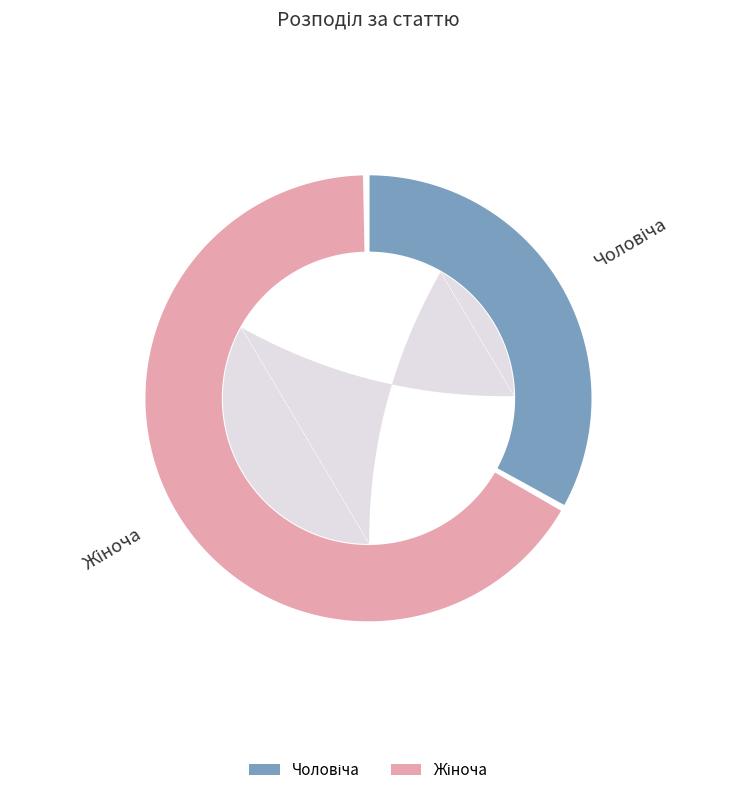

Is it true that Чоловіча is 43% of the pie?

False